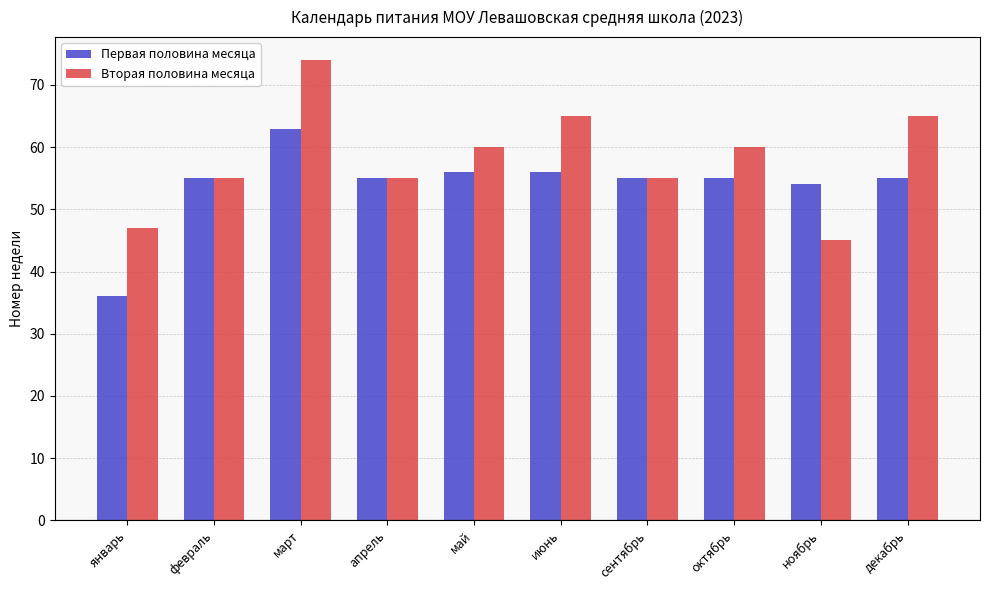

Does the chart contain any negative values?

No